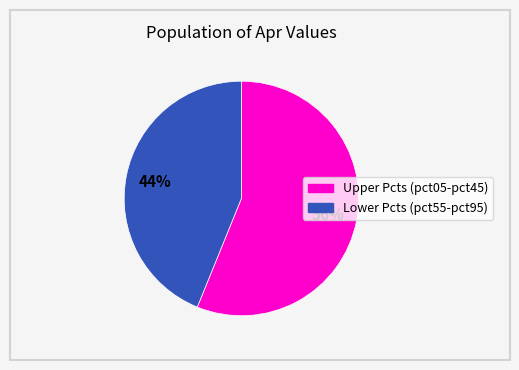

To the nearest percent, what is the average slice percentage?

50%